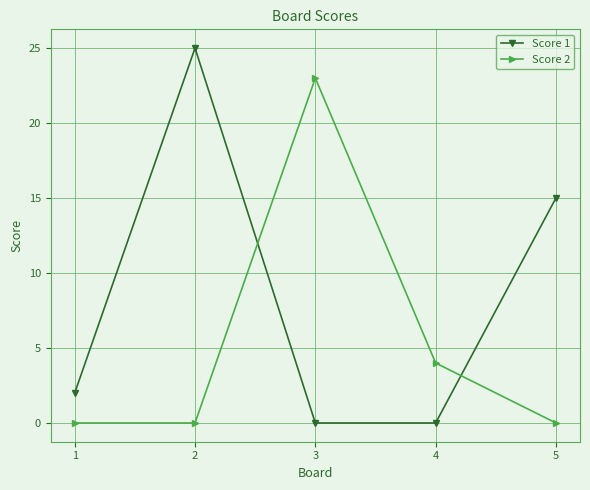

Which series ends up on top after the final intersection of Score 1 and Score 2?

Score 1